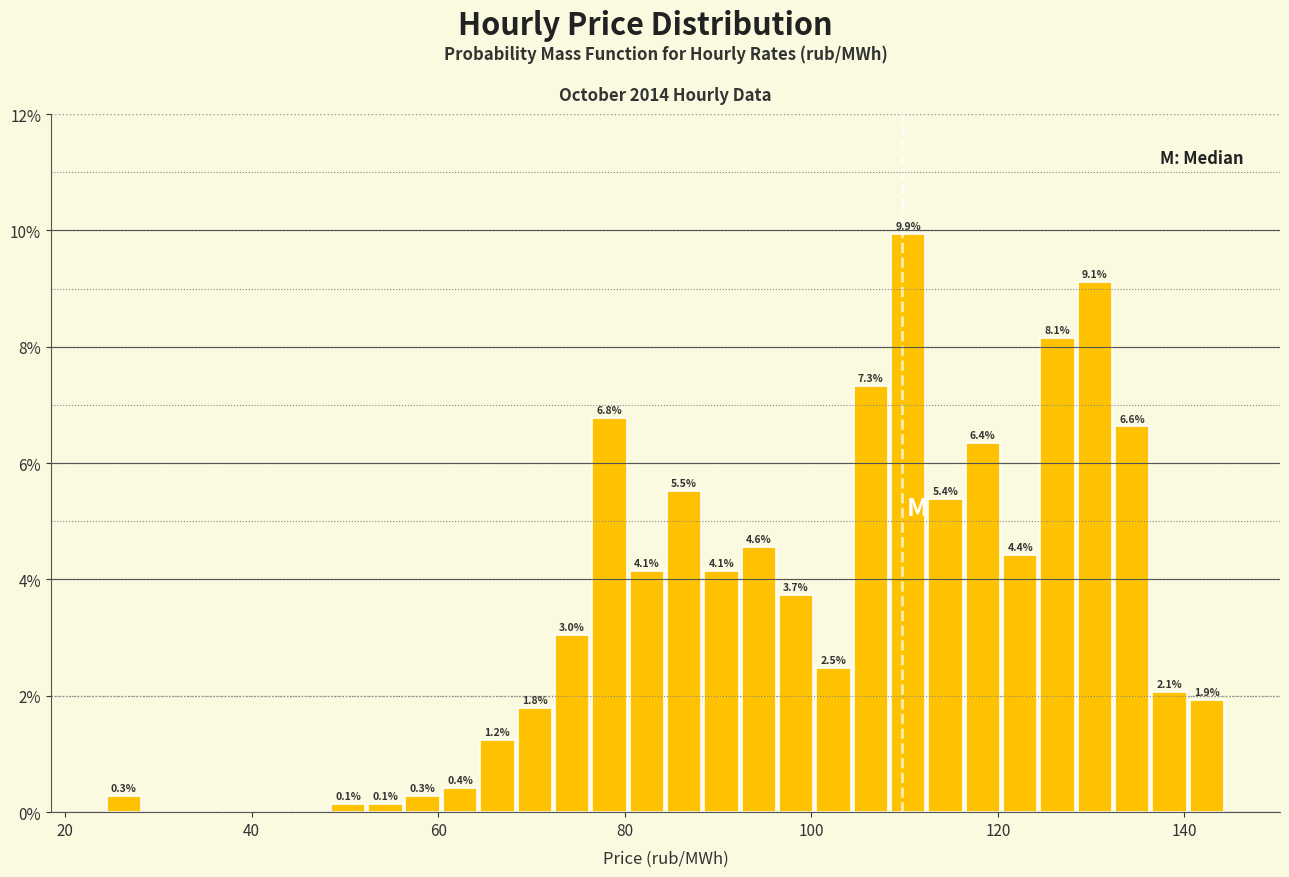

Around what value on the x-axis is the tallest bar? Give the approximate position of its centre, as read against the axis.

110